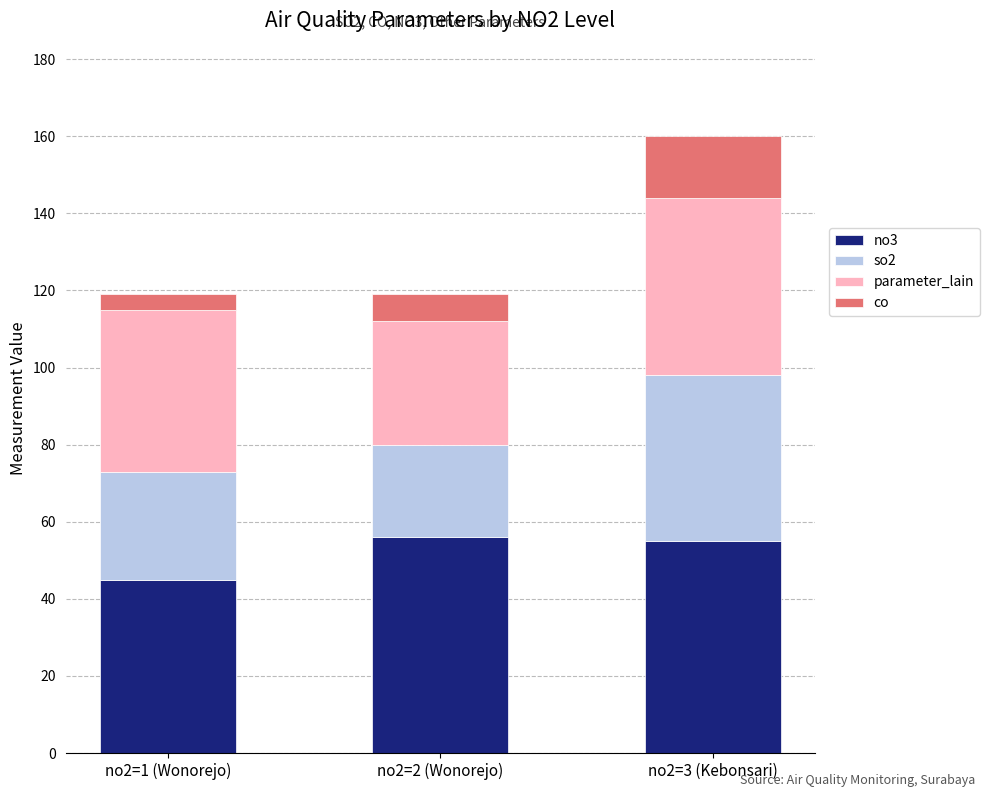

What is the total value across all series at no2=1 (Wonorejo)?

119